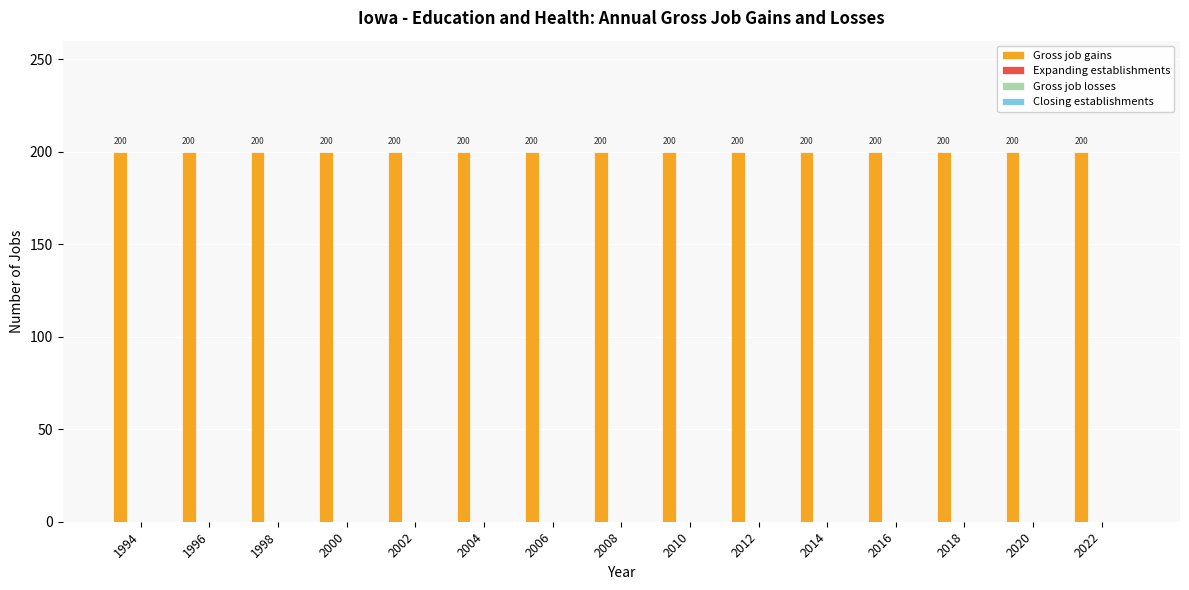

What is the total value across all series at 1994?

200